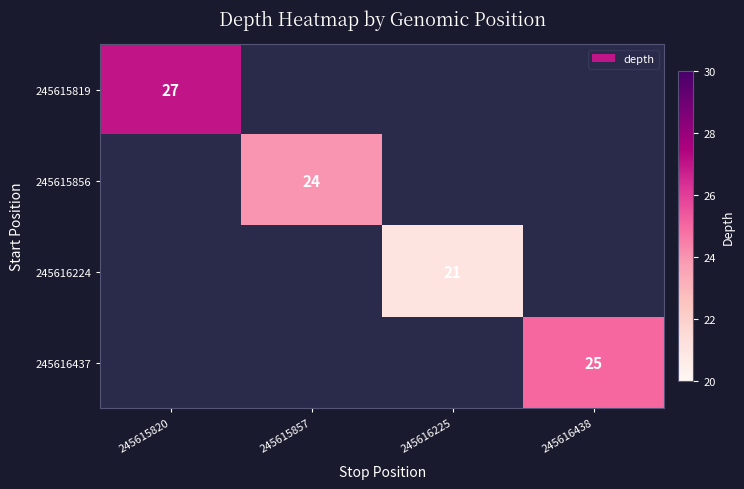

The value of 245616437 at 245616438 is 44. True or false?

False